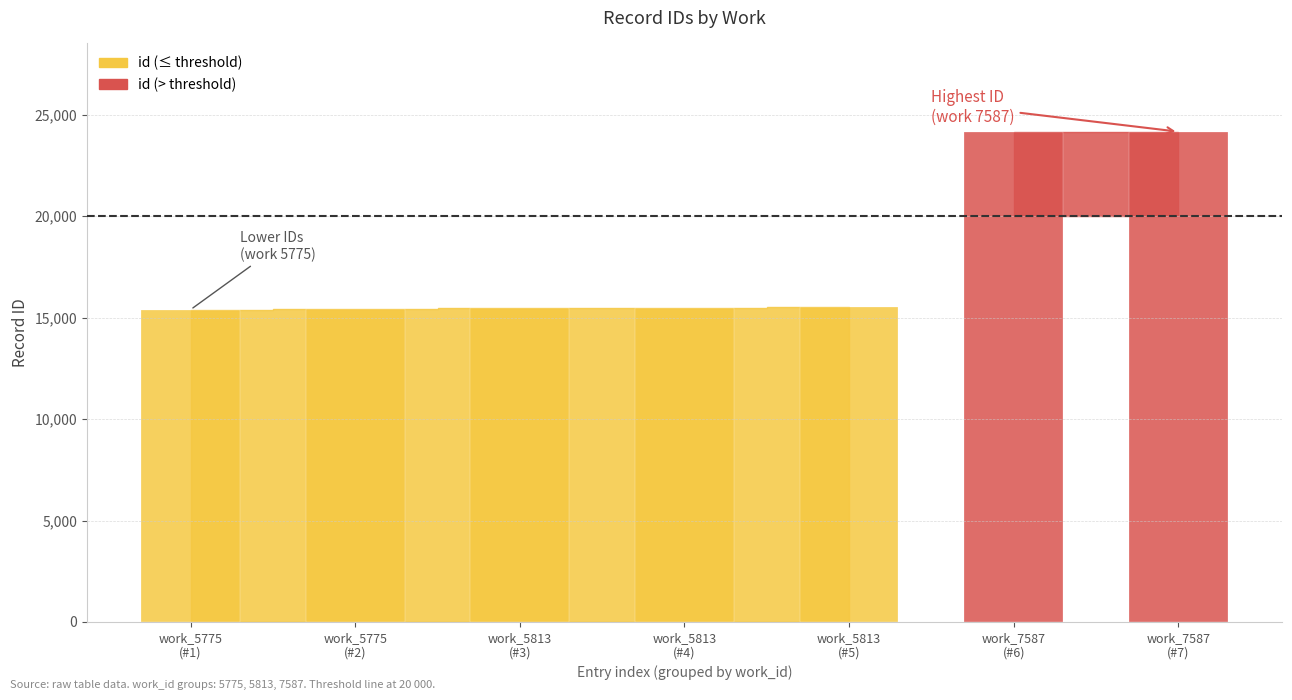

What is the difference between the maximum and second lowest values?

8762